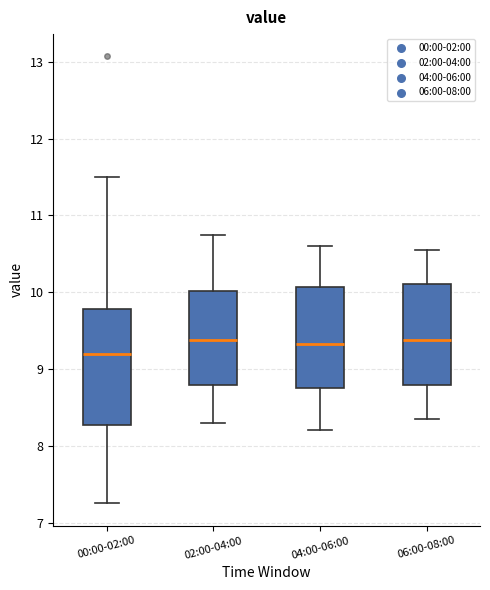

Reading left to right, transcribe this box plot: for each box, give where its median line is, the range the box spans, and where its two whiskers end, as read against the y-axis. The values are not printed on the chart, so give them approximately, as read against the axis.

00:00-02:00: median 9.2, box 8.3 to 9.8, whiskers 7.3 to 11.5
02:00-04:00: median 9.4, box 8.8 to 10.0, whiskers 8.3 to 10.8
04:00-06:00: median 9.3, box 8.8 to 10.1, whiskers 8.2 to 10.6
06:00-08:00: median 9.4, box 8.8 to 10.1, whiskers 8.4 to 10.6